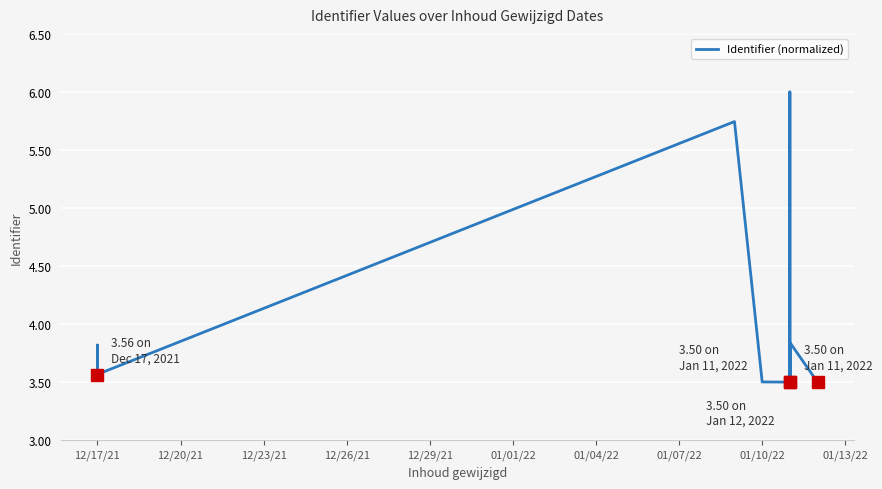

How many series are shown in this chart?

1